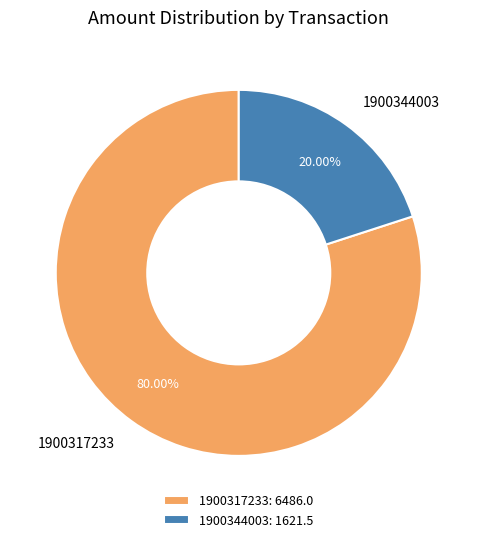

To the nearest percent, what is the average slice percentage?

50%